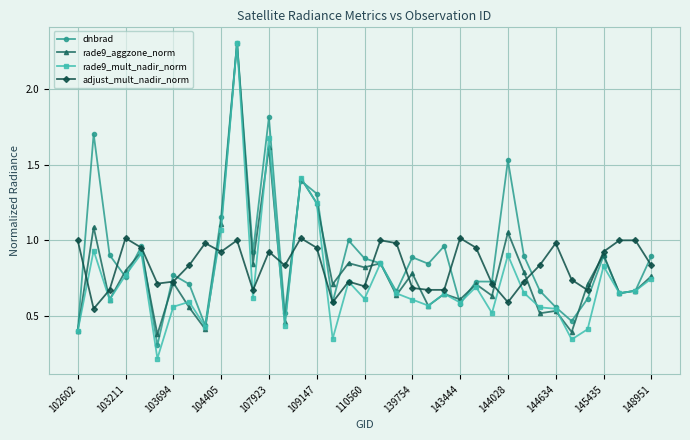

What are all the series names shown in the legend?

dnbrad, rade9_aggzone_norm, rade9_mult_nadir_norm, adjust_mult_nadir_norm